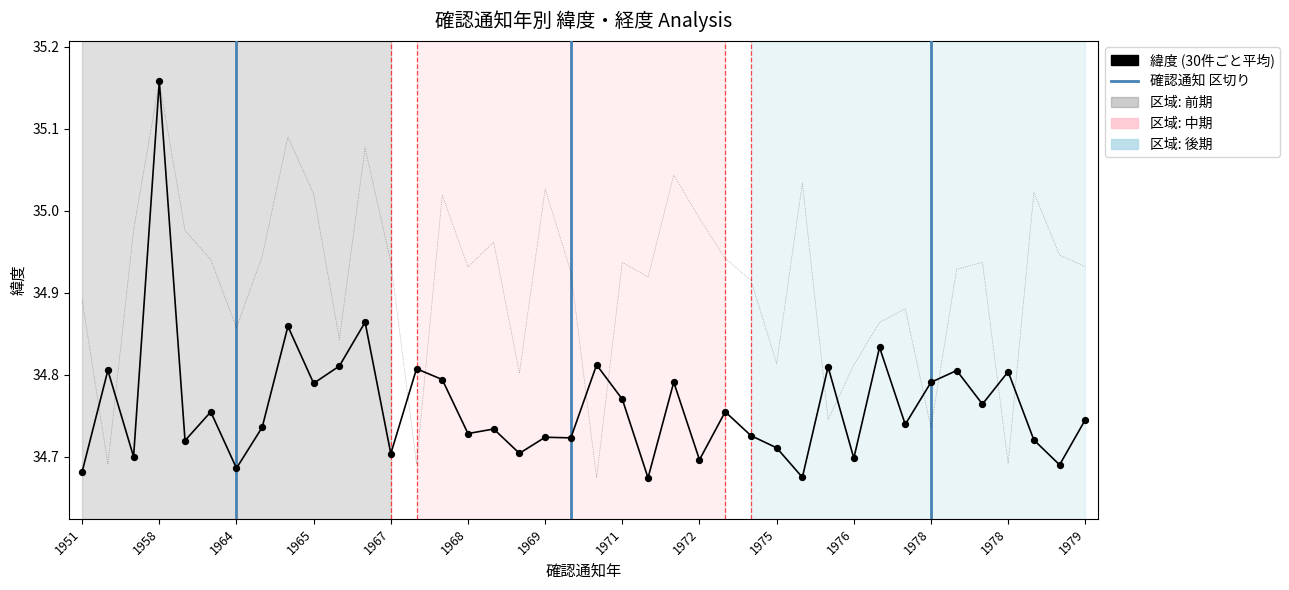

What is the range of Y values (max minus min)?

0.5